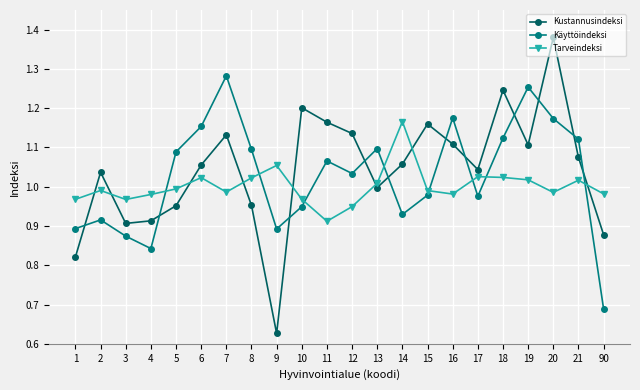

True or false: Käyttöindeksi and Tarveindeksi cross at least once.

True